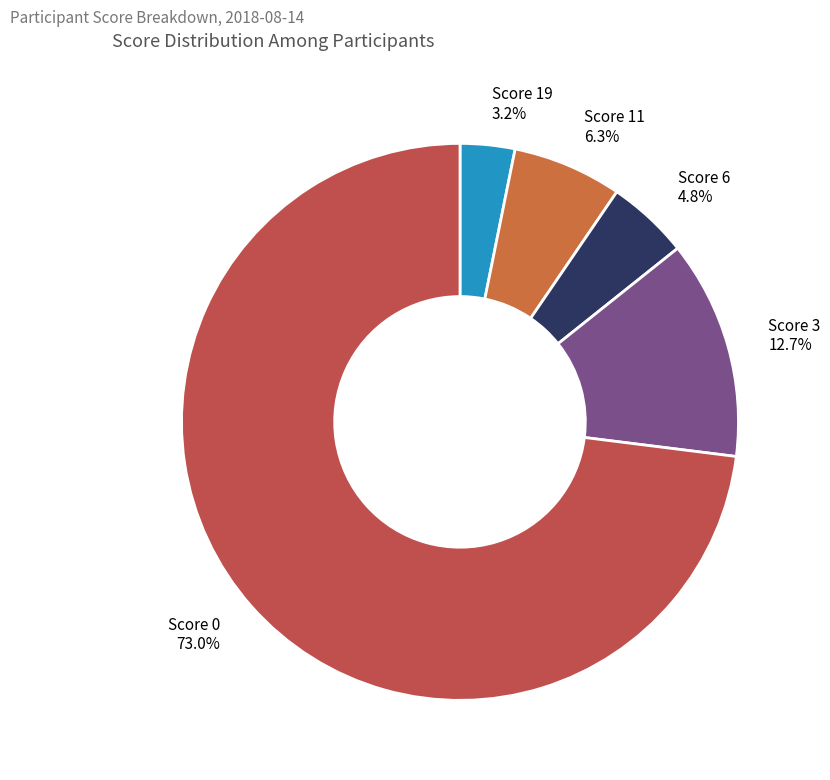

Which has a higher value, Score 6 4.8% or Score 0 73.0%?

Score 0 73.0%